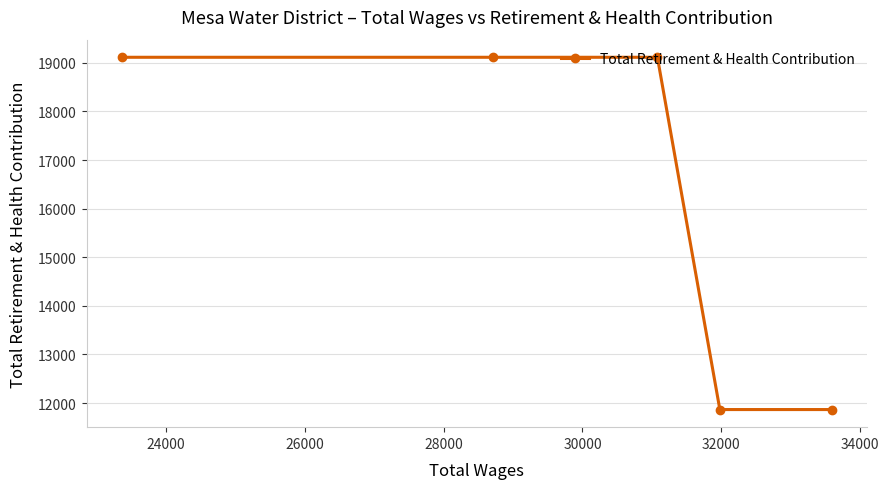

How many lines are shown in the chart?

1